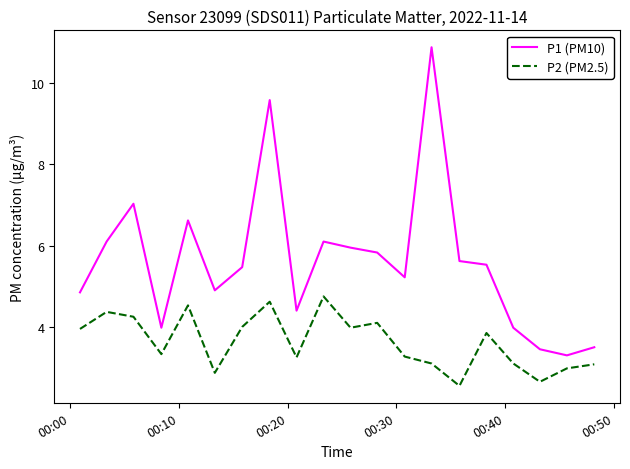

What is the lowest value of the P1 (PM10) series?

3.3